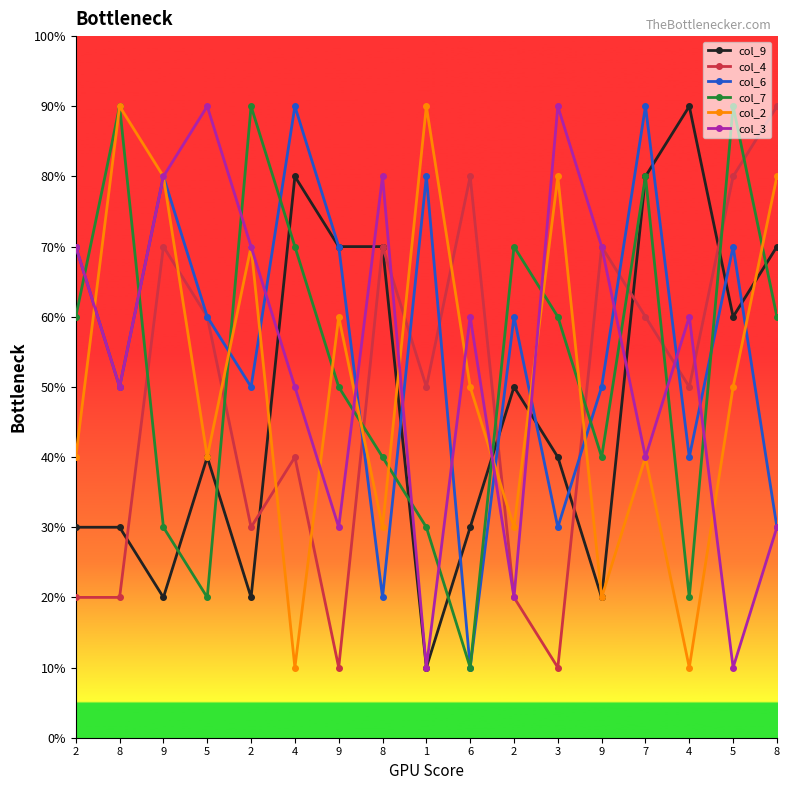

Reading left to right, list all the values displayed in this chart.

col_9: 2=30	8=30	9=20	5=40	2=20	4=80	9=70	8=70	1=10	6=30	2=50	3=40	9=20	7=80	4=90	5=60	8=70
col_4: 2=20	8=20	9=70	5=60	2=30	4=40	9=10	8=70	1=50	6=80	2=20	3=10	9=70	7=60	4=50	5=80	8=90
col_6: 2=70	8=50	9=80	5=60	2=50	4=90	9=70	8=20	1=80	6=10	2=60	3=30	9=50	7=90	4=40	5=70	8=30
col_7: 2=60	8=90	9=30	5=20	2=90	4=70	9=50	8=40	1=30	6=10	2=70	3=60	9=40	7=80	4=20	5=90	8=60
col_2: 2=40	8=90	9=80	5=40	2=70	4=10	9=60	8=30	1=90	6=50	2=30	3=80	9=20	7=40	4=10	5=50	8=80
col_3: 2=70	8=50	9=80	5=90	2=70	4=50	9=30	8=80	1=10	6=60	2=20	3=90	9=70	7=40	4=60	5=10	8=30